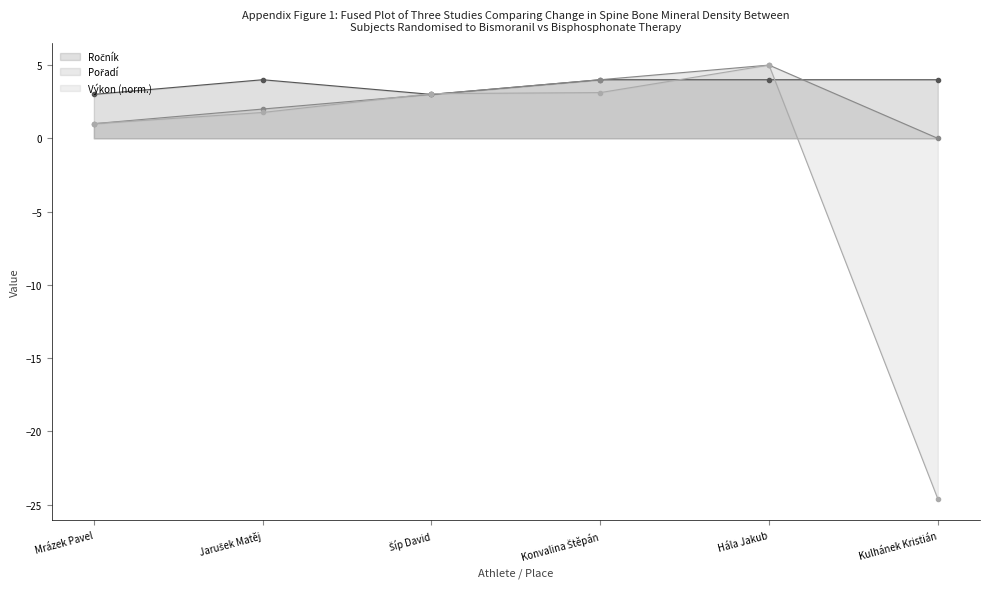

Reading left to right, extract all data points from this chart.

Ročník: 3.0	4.0	3.0	4.0	4.0	4.0
Pořadí: 1.0	2.0	3.0	4.0	5.0	0.0
Výkon: 1.0	1.8	3.1	3.1	5.0	-24.6